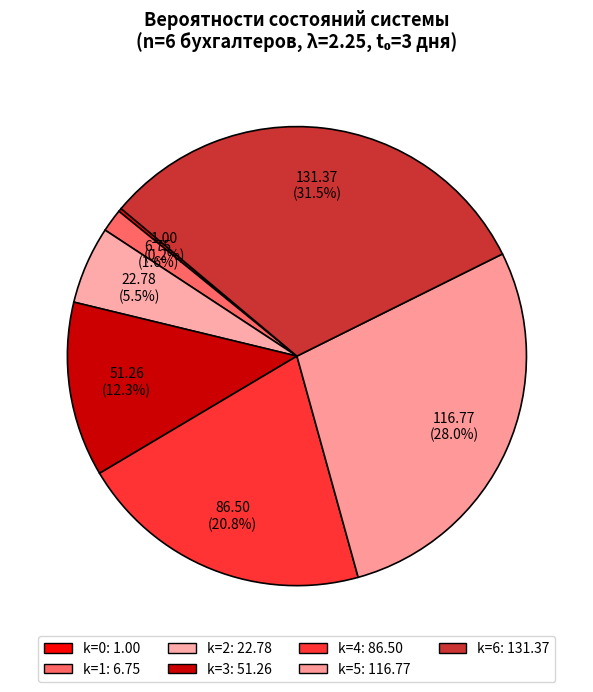

What is the smallest slice in the pie chart?

k=0